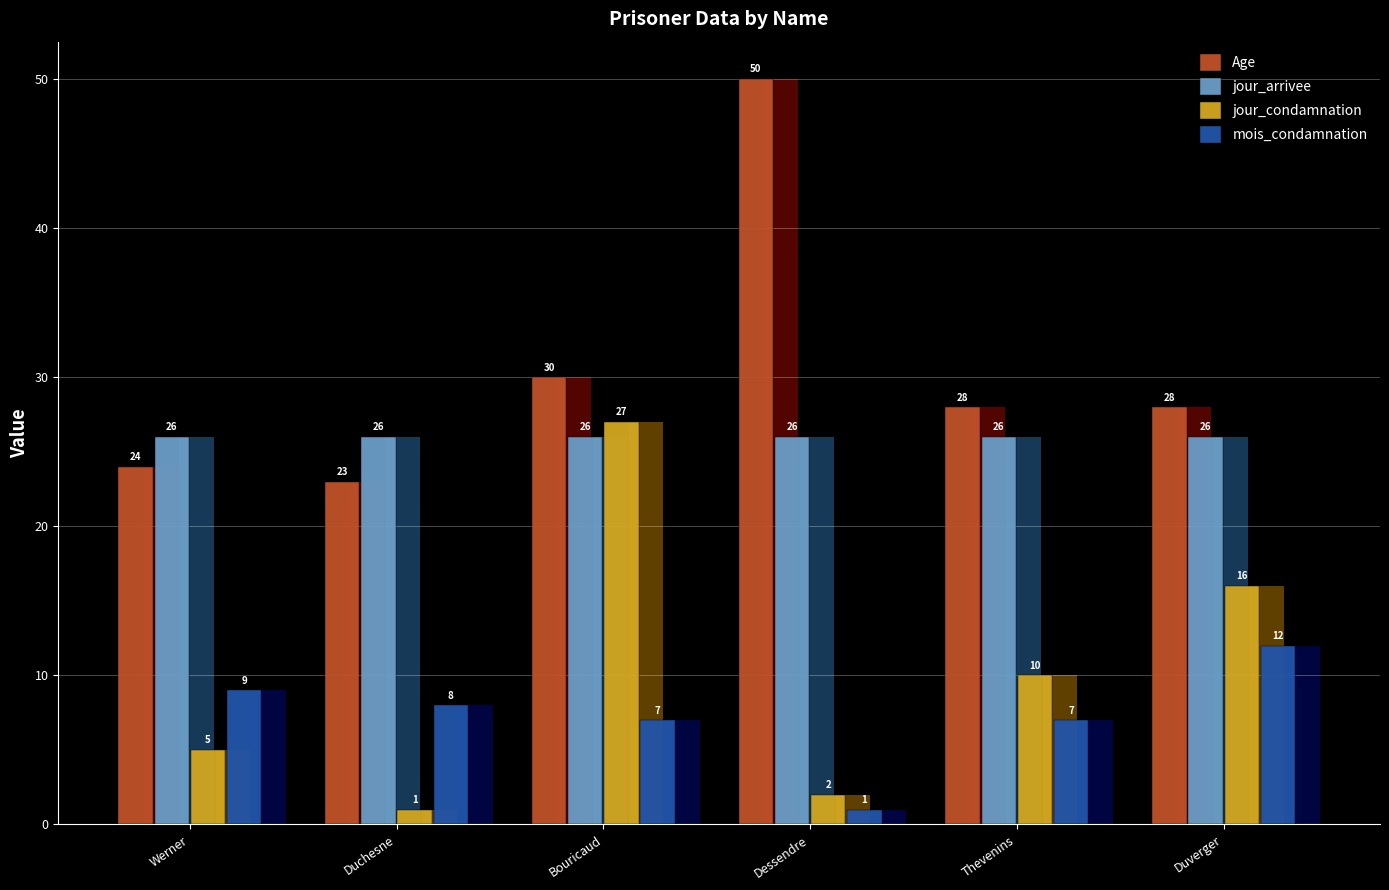

At how many categories does at least one series exceed 16?

6